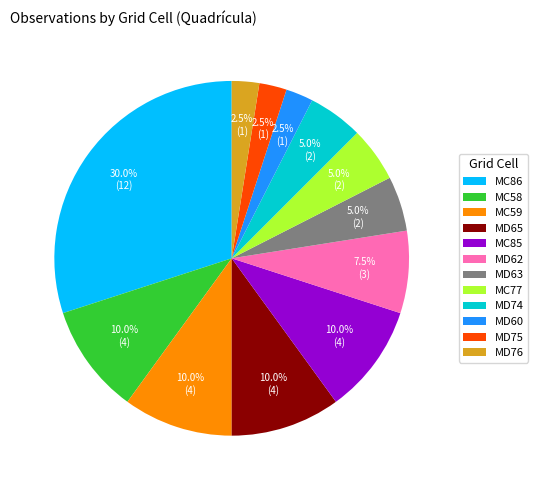

What is the largest slice in the pie chart?

MC86